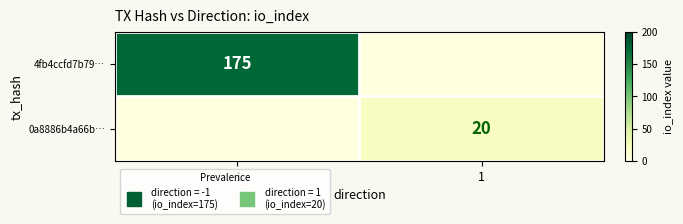

The value of 0a8886b4a66b… at 1 is 20.0. True or false?

True